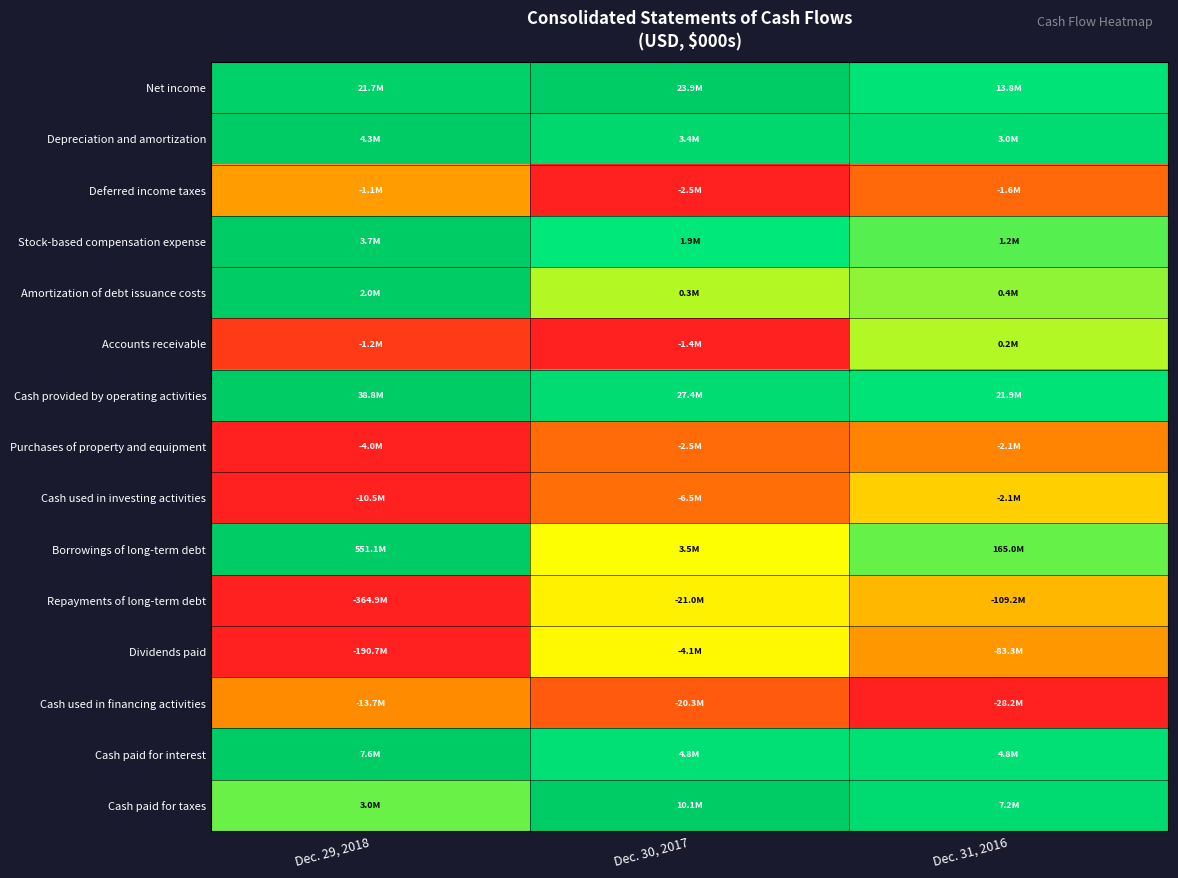

Is it true that Cash used in investing activities equals 0.2 at Dec. 30, 2017?

True